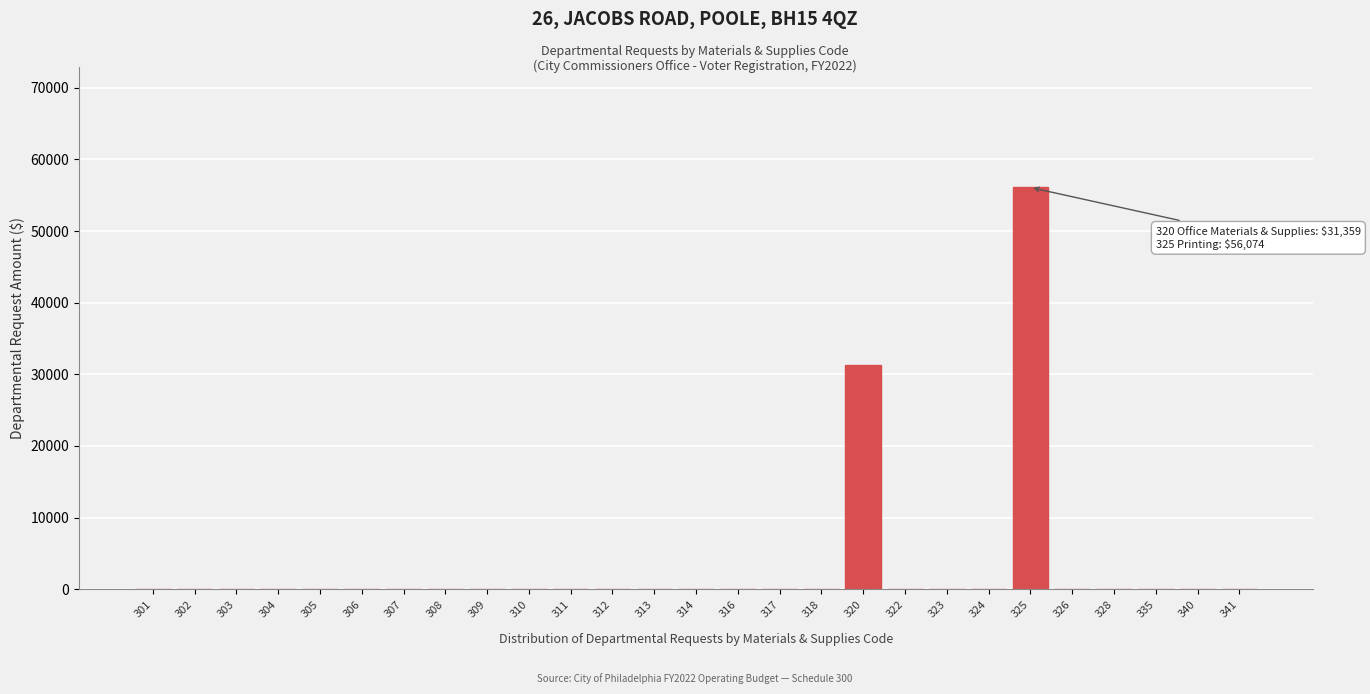

Reading left to right, what are all the values shown in this chart?

301=0	302=0	303=0	304=0	305=0	306=0	307=0	308=0	309=0	310=0	311=0	312=0	313=0	314=0	316=0	317=0	318=0	320=31359	322=0	323=0	324=0	325=56074	326=0	328=0	335=0	340=0	341=0